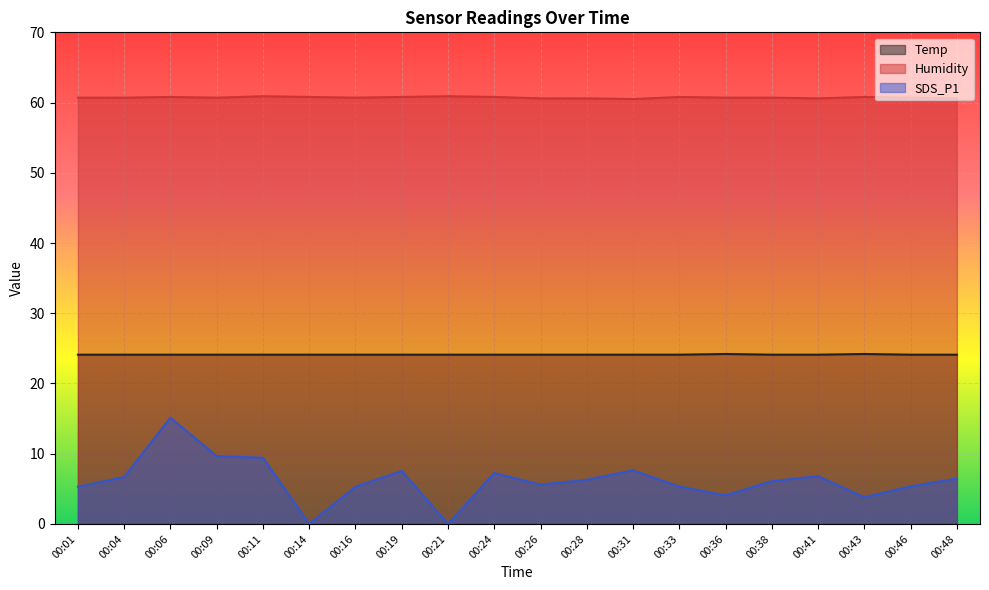

Reading left to right, extract all data points from this chart.

Temp: 00:01=24.1	00:04=24.1	00:06=24.1	00:09=24.1	00:11=24.1	00:14=24.1	00:16=24.1	00:19=24.1	00:21=24.1	00:24=24.1	00:26=24.1	00:28=24.1	00:31=24.1	00:33=24.1	00:36=24.2	00:38=24.1	00:41=24.1	00:43=24.2	00:46=24.1	00:48=24.1
Humidity: 00:01=60.7	00:04=60.7	00:06=60.8	00:09=60.7	00:11=60.9	00:14=60.8	00:16=60.7	00:19=60.8	00:21=60.9	00:24=60.8	00:26=60.6	00:28=60.6	00:31=60.5	00:33=60.8	00:36=60.7	00:38=60.7	00:41=60.6	00:43=60.8	00:46=60.7	00:48=60.6
SDS_P1: 00:01=5.3	00:04=6.7	00:06=15.1	00:09=9.7	00:11=9.4	00:14=0.0	00:16=5.3	00:19=7.5	00:21=0.0	00:24=7.2	00:26=5.6	00:28=6.3	00:31=7.6	00:33=5.3	00:36=4.1	00:38=6.1	00:41=6.8	00:43=3.8	00:46=5.3	00:48=6.5